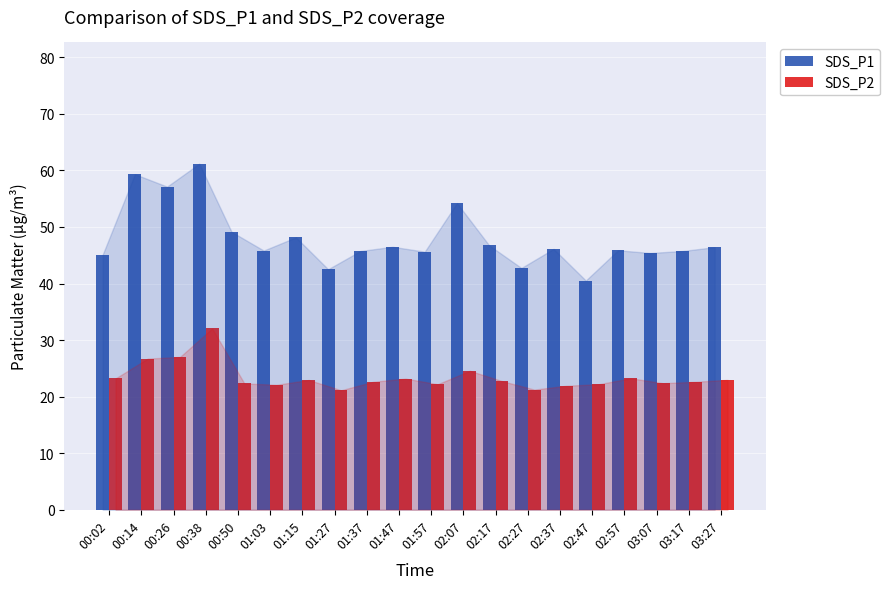

Which category has the highest value in the SDS_P1 series?

00:38